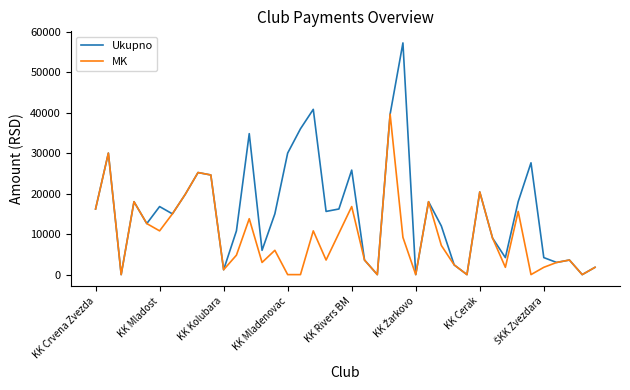

What is the highest value of the Ukupno series?

57200